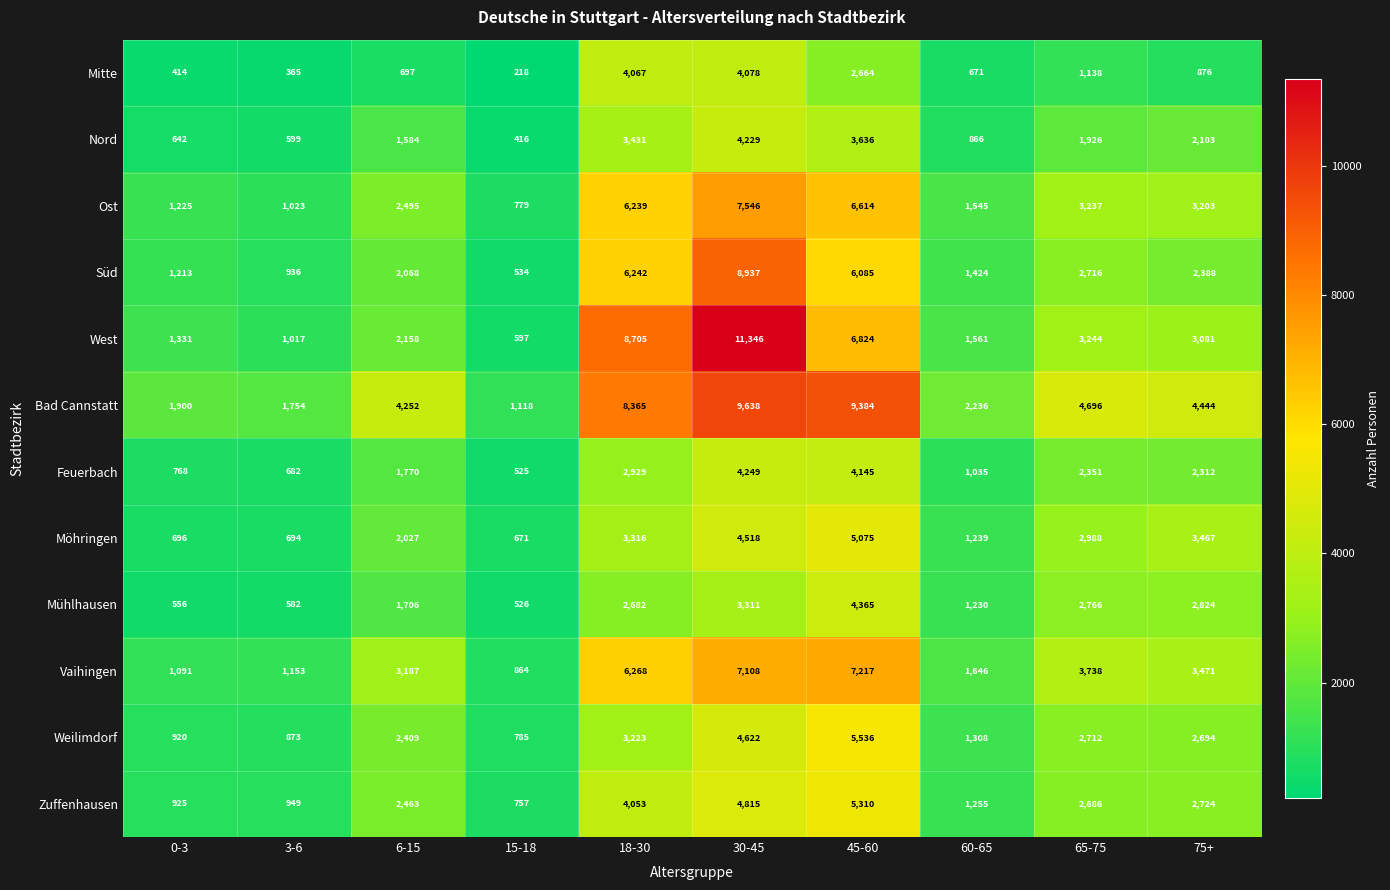

Rank the series at 0-3 from lowest to highest value.

Mitte, Mühlhausen, Nord, Möhringen, Feuerbach, Weilimdorf, Zuffenhausen, Vaihingen, Süd, Ost, West, Bad Cannstatt